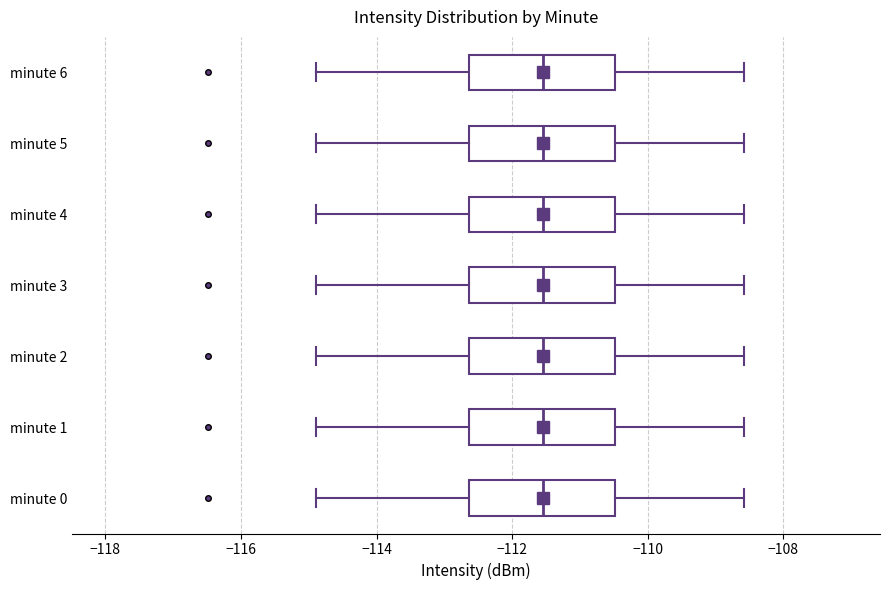

Reading bottom to top, transcribe this box plot: for each box, give where its median line is, the range the box spans, and where its two whiskers end, as read against the x-axis. The values are not printed on the chart, so give them approximately, as read against the axis.

minute 0: median -111.6, box -112.6 to -110.4, whiskers -114.8 to -108.6
minute 1: median -111.6, box -112.6 to -110.4, whiskers -114.8 to -108.6
minute 2: median -111.6, box -112.6 to -110.4, whiskers -114.8 to -108.6
minute 3: median -111.6, box -112.6 to -110.4, whiskers -114.8 to -108.6
minute 4: median -111.6, box -112.6 to -110.4, whiskers -114.8 to -108.6
minute 5: median -111.6, box -112.6 to -110.4, whiskers -114.8 to -108.6
minute 6: median -111.6, box -112.6 to -110.4, whiskers -114.8 to -108.6